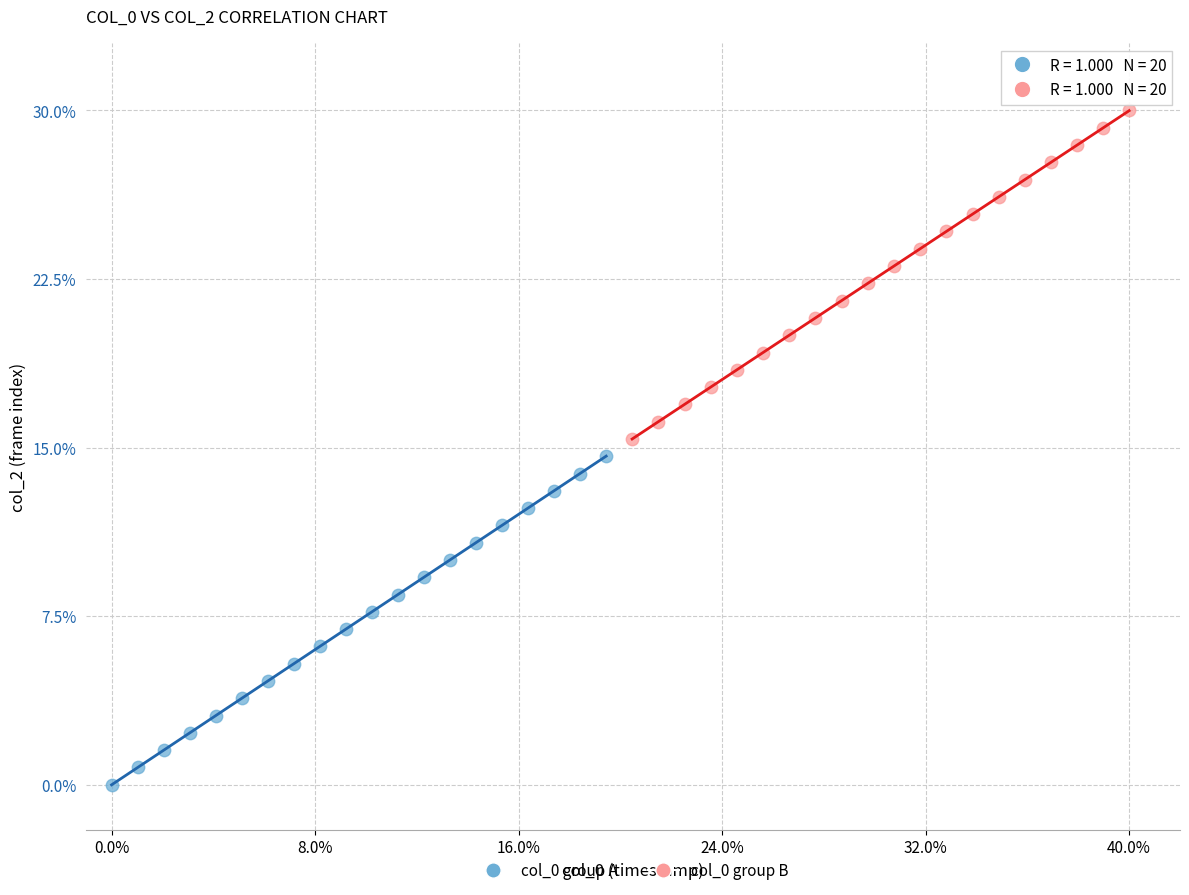

Which series reaches the minimum Y coordinate?

col_0 group A